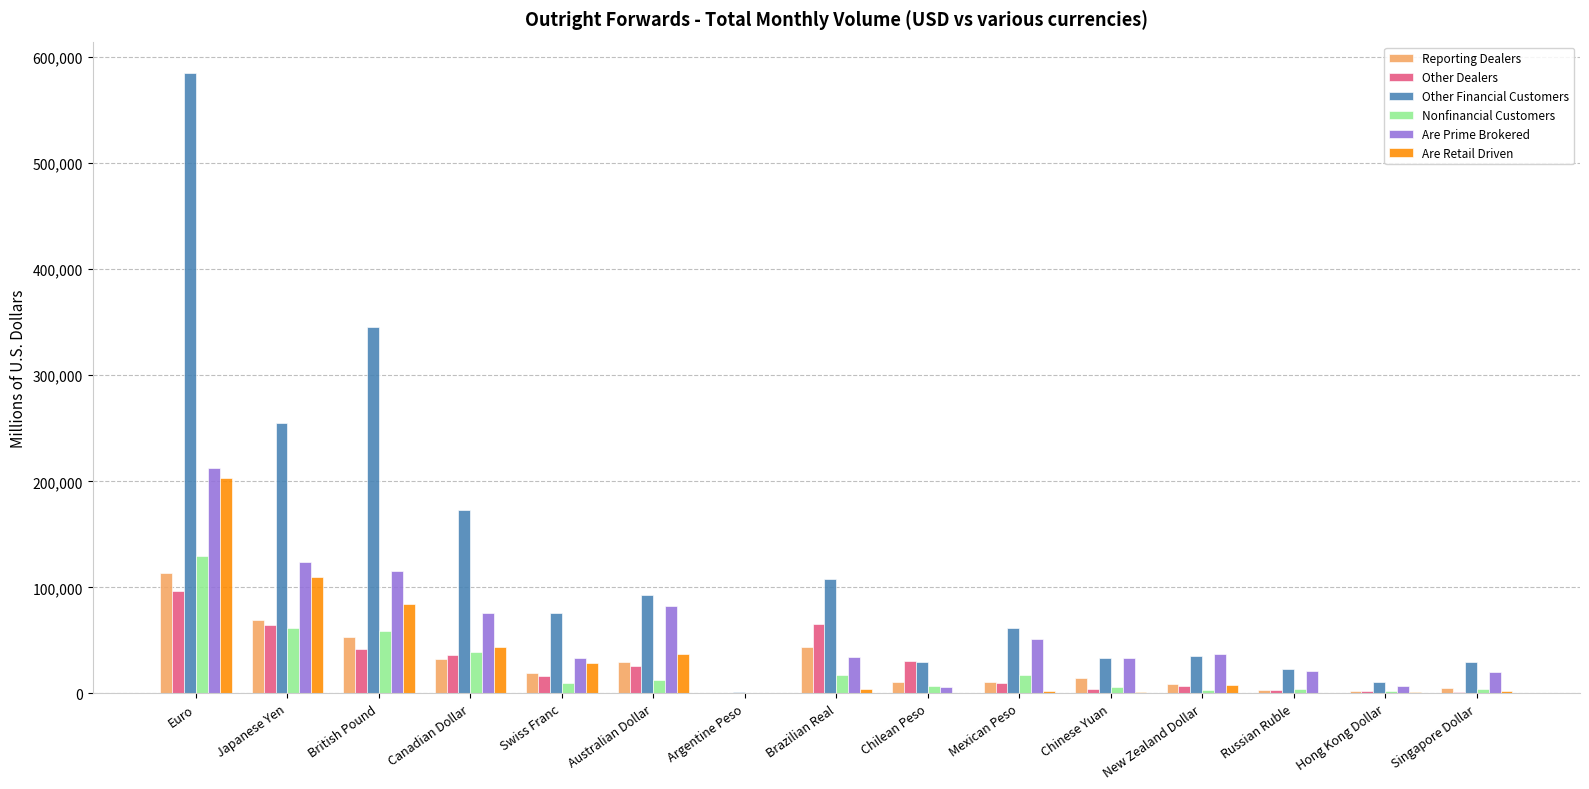

Count the number of categories in the chart.

15